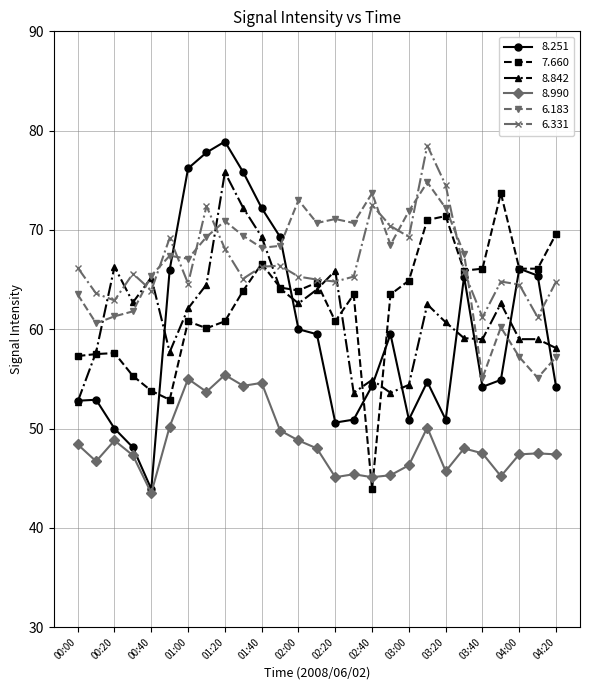

Is this an area chart (filled region under the line)?

No